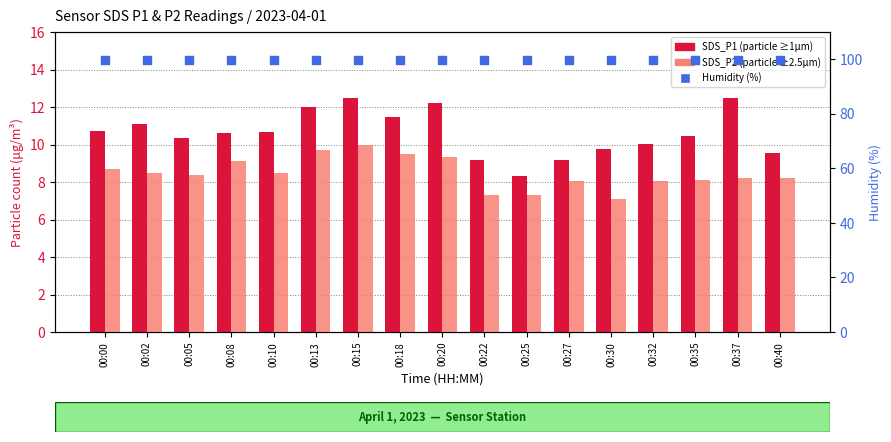

Is the value of SDS_P2 at 00:27 greater than the value of SDS_P1 at 00:35?

No